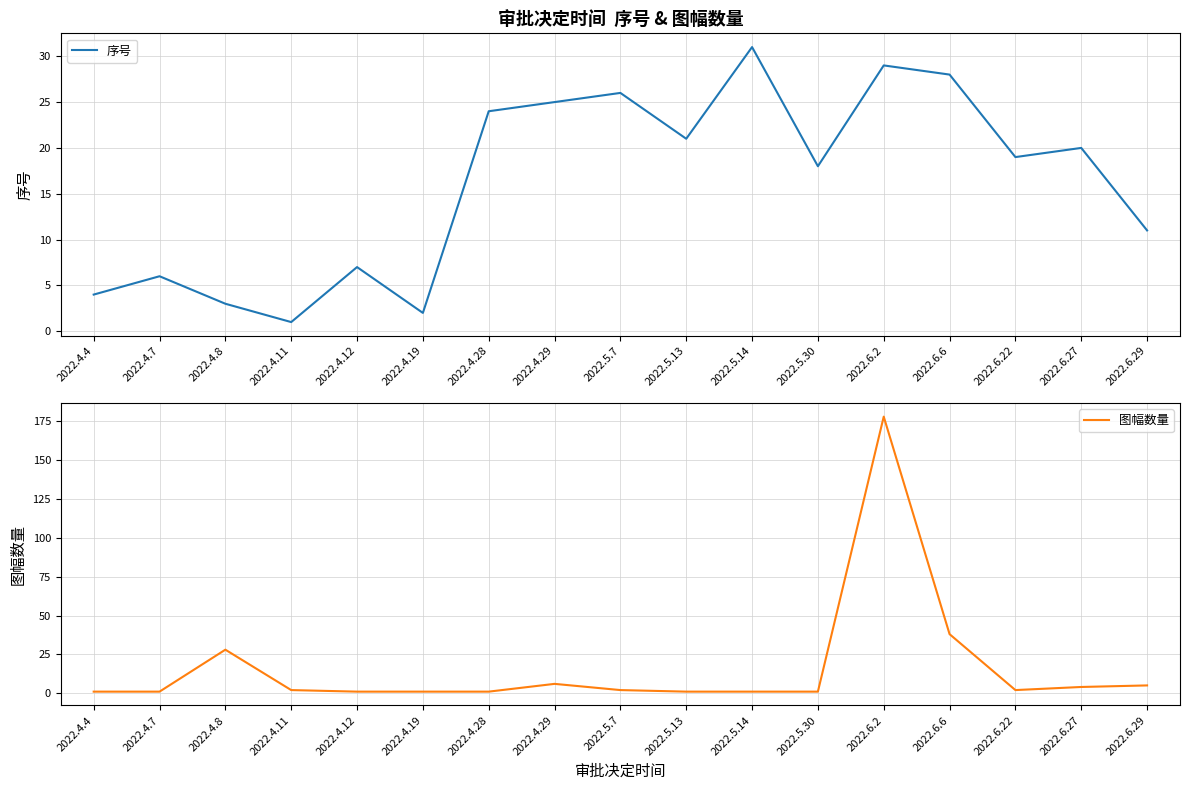

How many data points in 图幅数量 are less than 2?

8